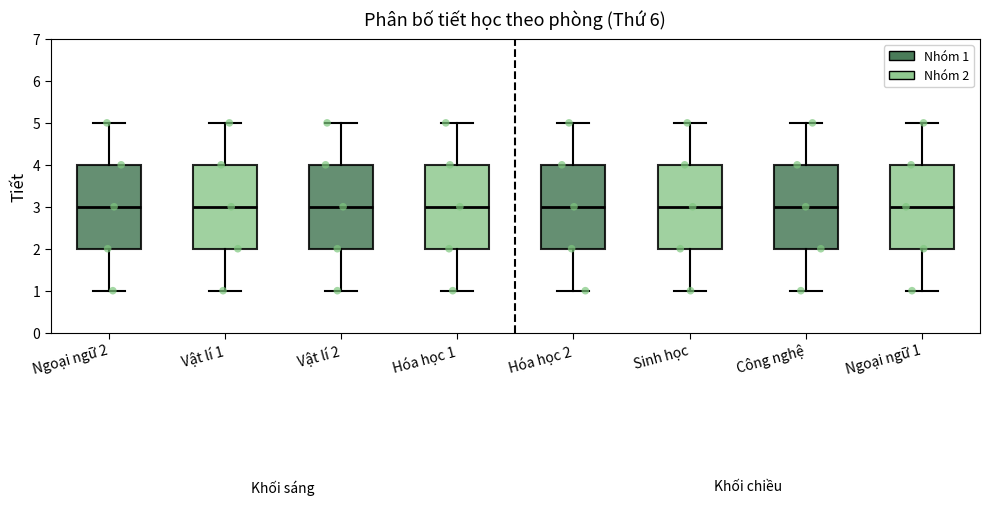

Reading left to right, transcribe this box plot: for each box, give where its median line is, the range the box spans, and where its two whiskers end, as read against the y-axis. The values are not printed on the chart, so give them approximately, as read against the axis.

Ngoại ngữ 2: median 3, box 2 to 4, whiskers 1 to 5
Vật lí 1: median 3, box 2 to 4, whiskers 1 to 5
Vật lí 2: median 3, box 2 to 4, whiskers 1 to 5
Hóa học 1: median 3, box 2 to 4, whiskers 1 to 5
Hóa học 2: median 3, box 2 to 4, whiskers 1 to 5
Sinh học: median 3, box 2 to 4, whiskers 1 to 5
Công nghệ: median 3, box 2 to 4, whiskers 1 to 5
Ngoại ngữ 1: median 3, box 2 to 4, whiskers 1 to 5